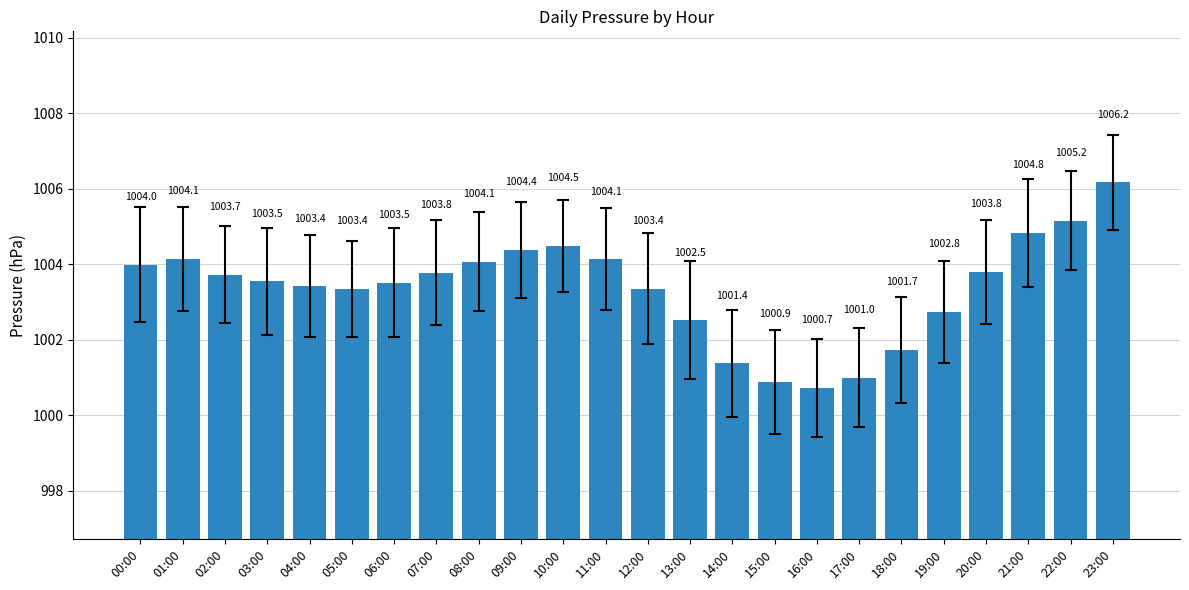

How many values exceed 1003?

17